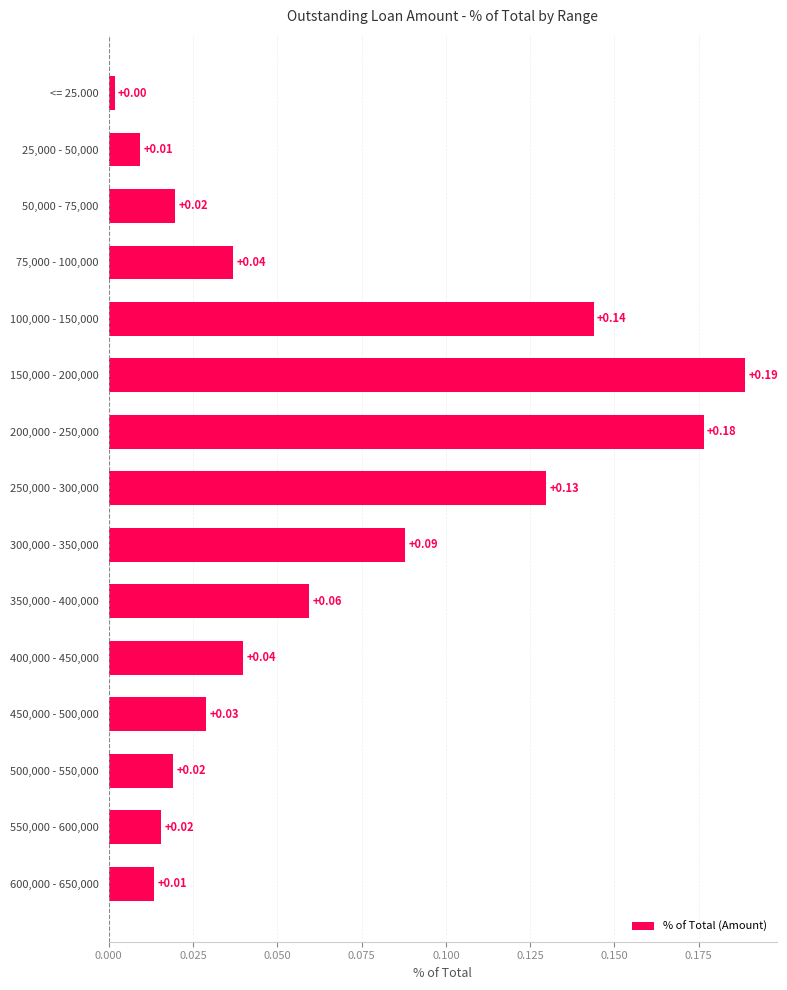

What is the sum of all values?

1.0